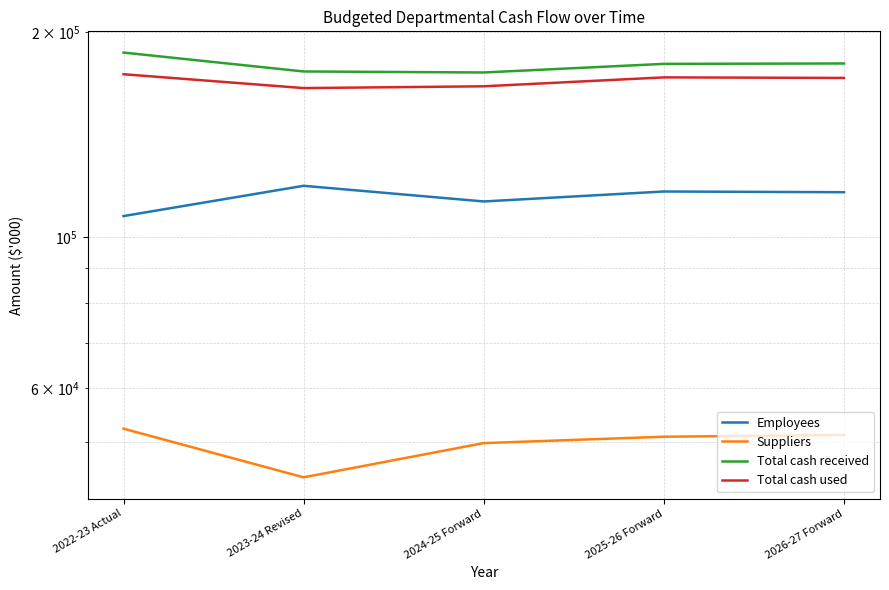

How many values in the Employees series are below 116462?

2